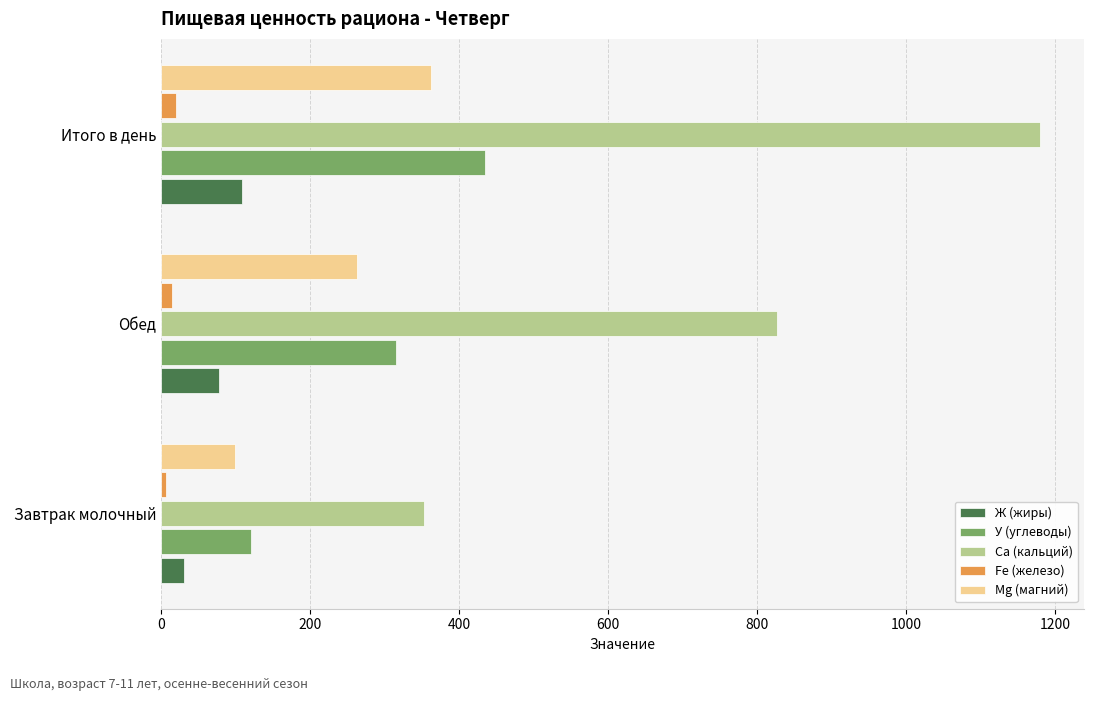

At which label does Са (кальций) reach its minimum?

Завтрак молочный